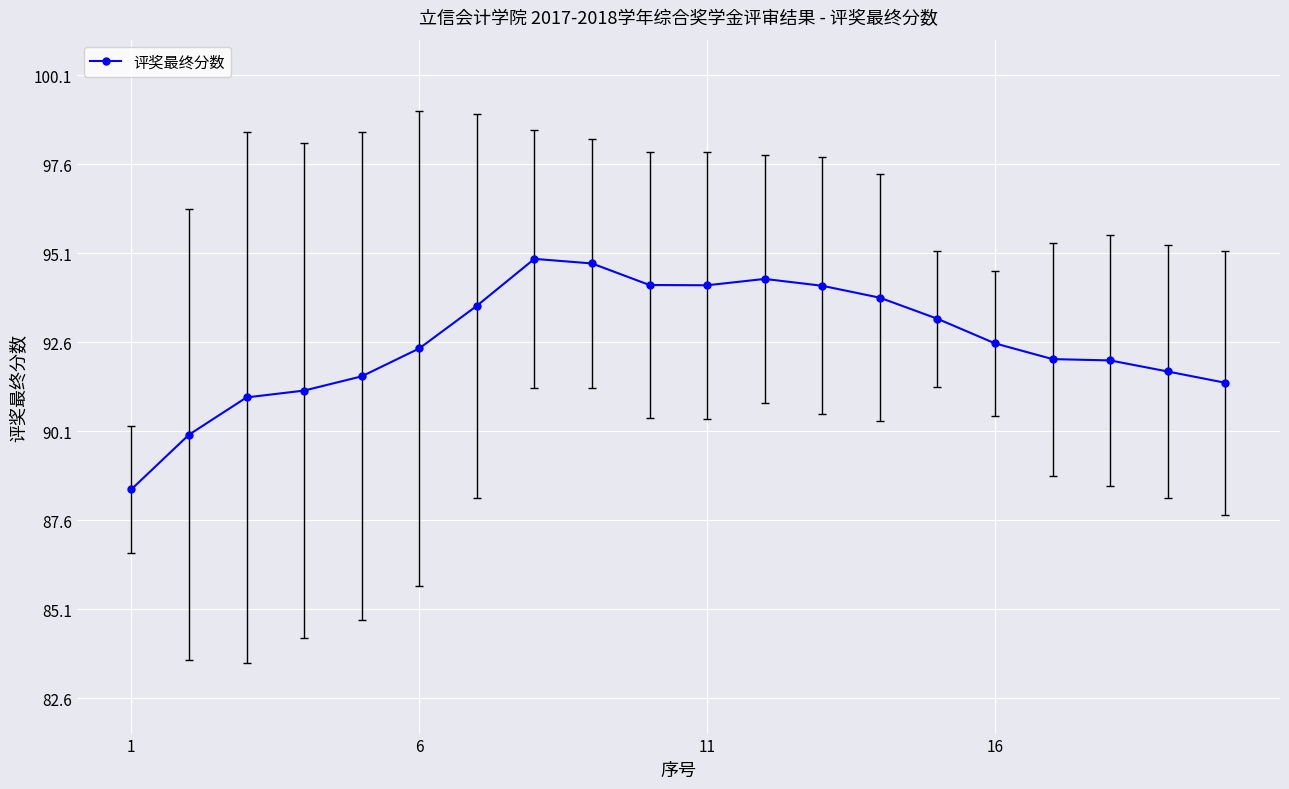

How many data points are above 92?

13